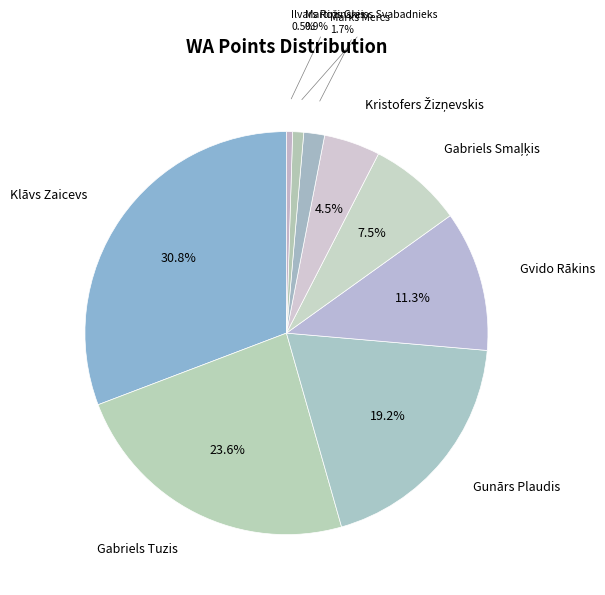

Is the sum of Marks Mercs and Gabriels Tuzis greater than half?

No